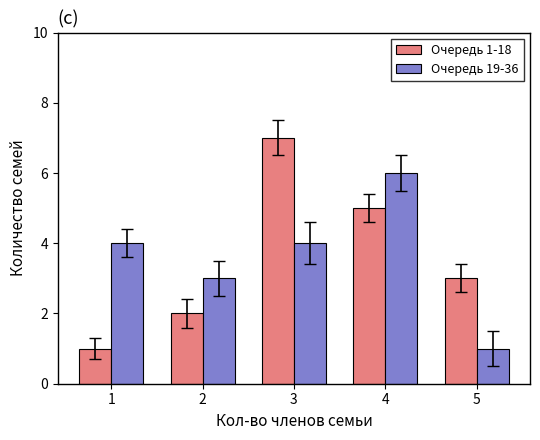

How many Очередь 1-18 values are between 2 and 5?

3